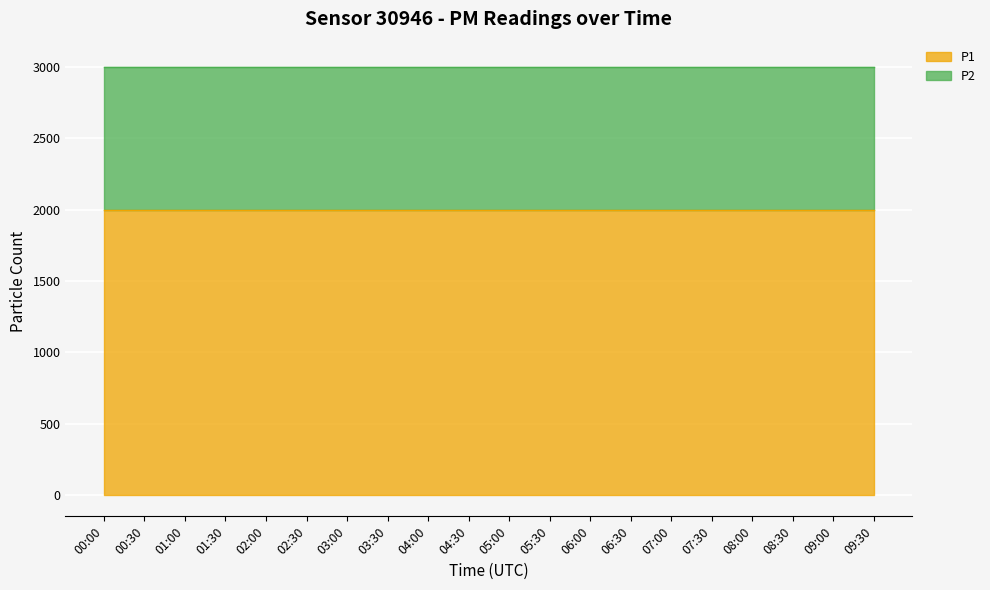

True or false: P2 has more than 2 points higher than both neighbors.

False